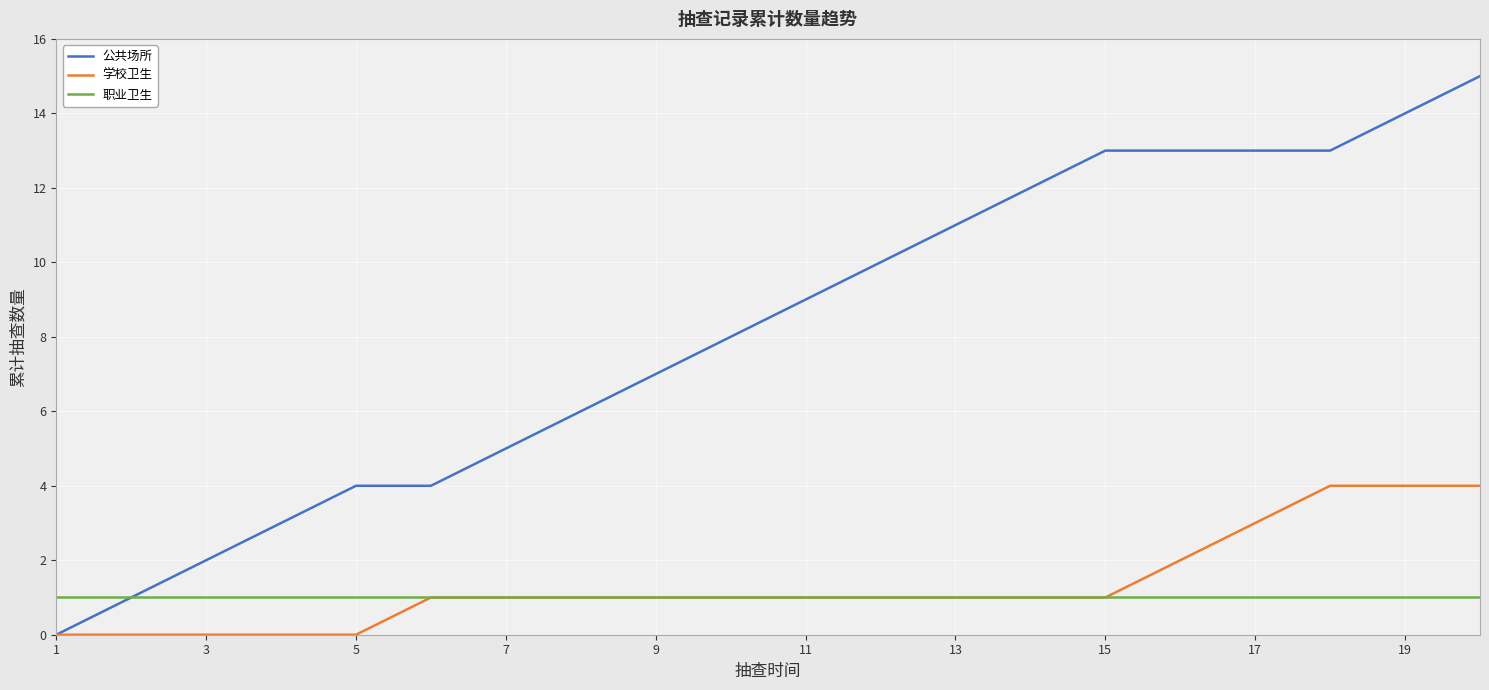

What is the maximum value shown in the chart?

15